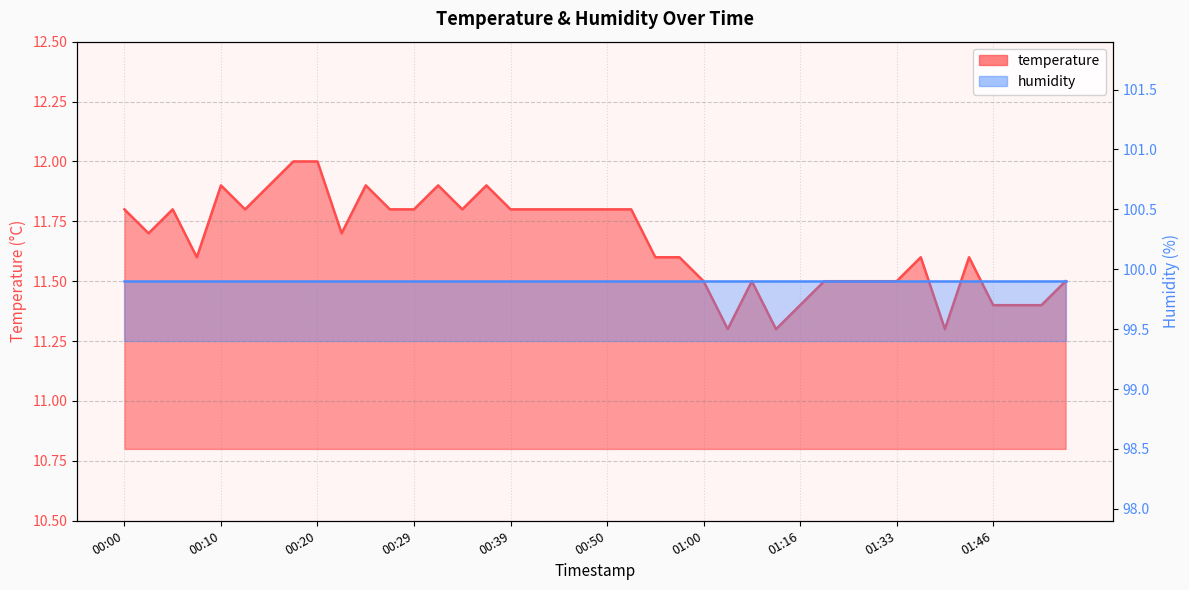

List the labels in order of value, largest first.

00:17, 00:20, 00:10, 00:15, 00:25, 00:32, 00:37, 00:00, 00:05, 00:12, 00:27, 00:29, 00:34, 00:39, 00:42, 00:44, 00:47, 00:50, 00:52, 00:03, 00:22, 00:07, 00:55, 00:57, 01:35, 01:41, 01:00, 01:05, 01:19, 01:22, 01:31, 01:33, 01:54, 01:16, 01:46, 01:49, 01:51, 01:02, 01:10, 01:38